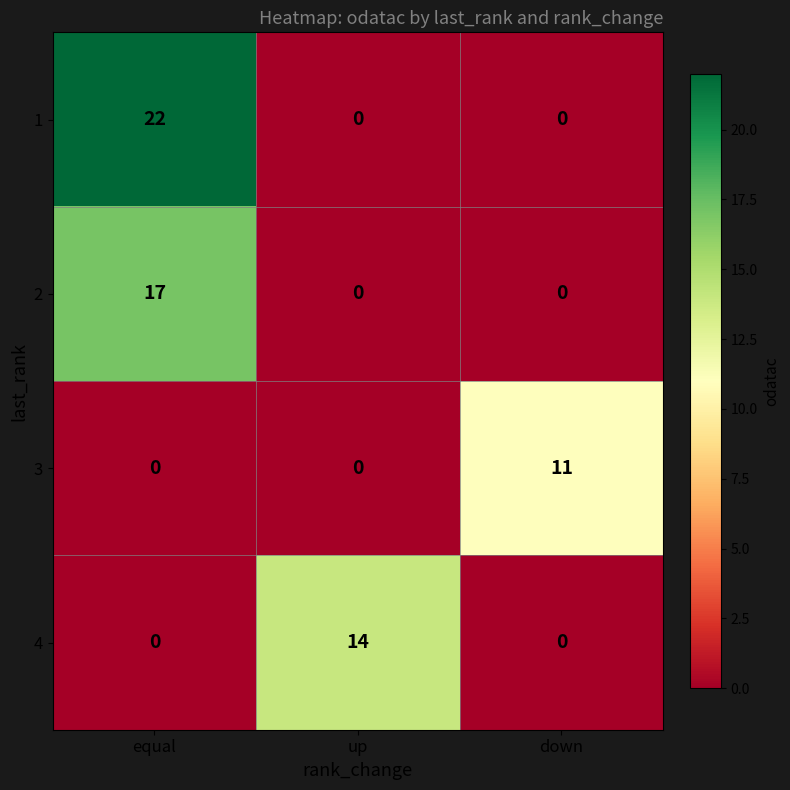

How many 3 values are between 0 and 11?

3